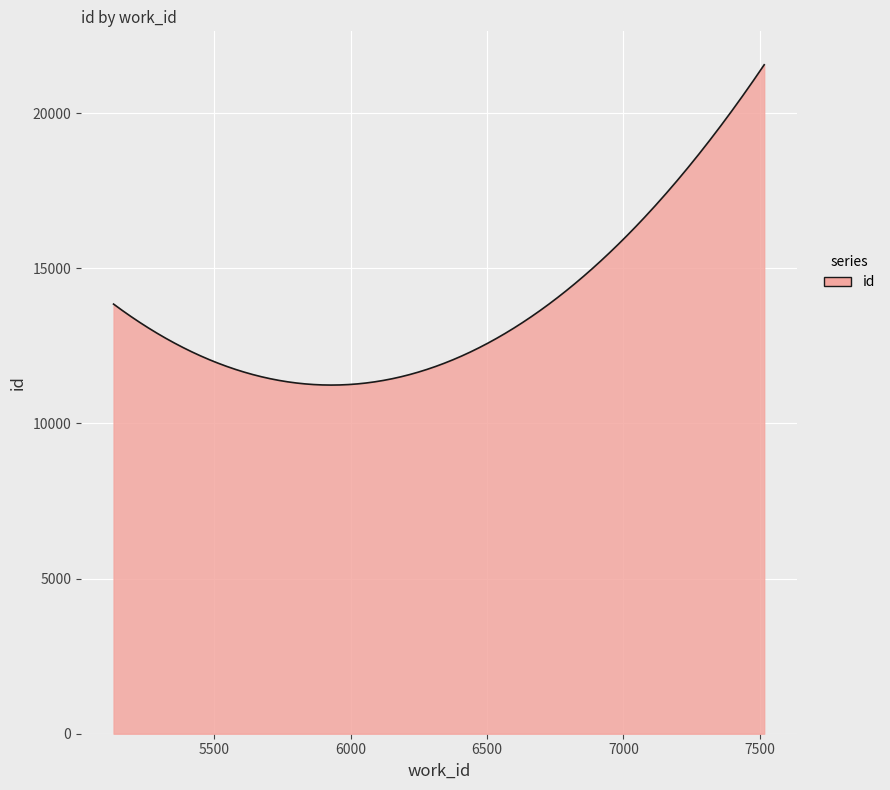

What is the smallest value displayed?

11236.9